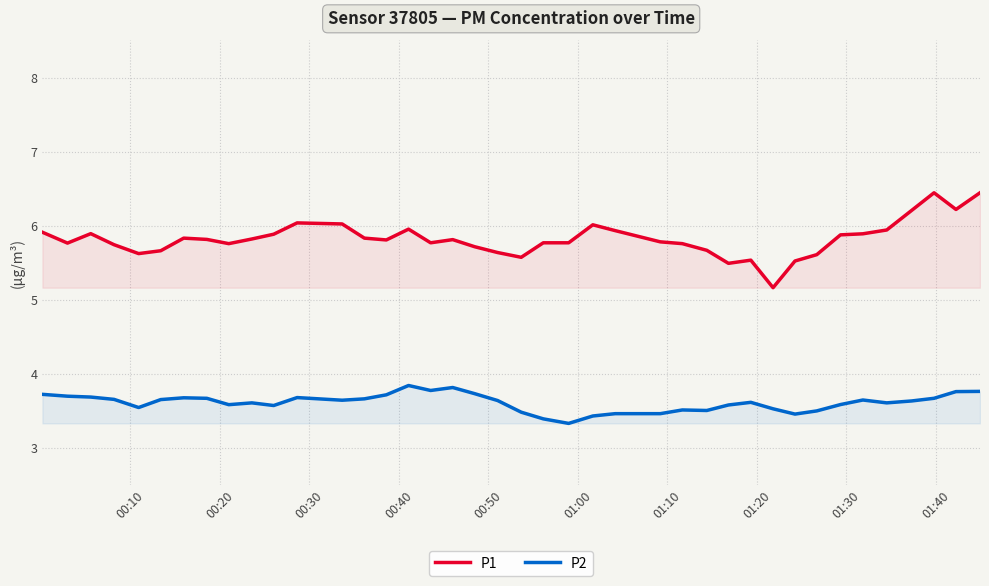

What is the maximum value for P2?

3.8